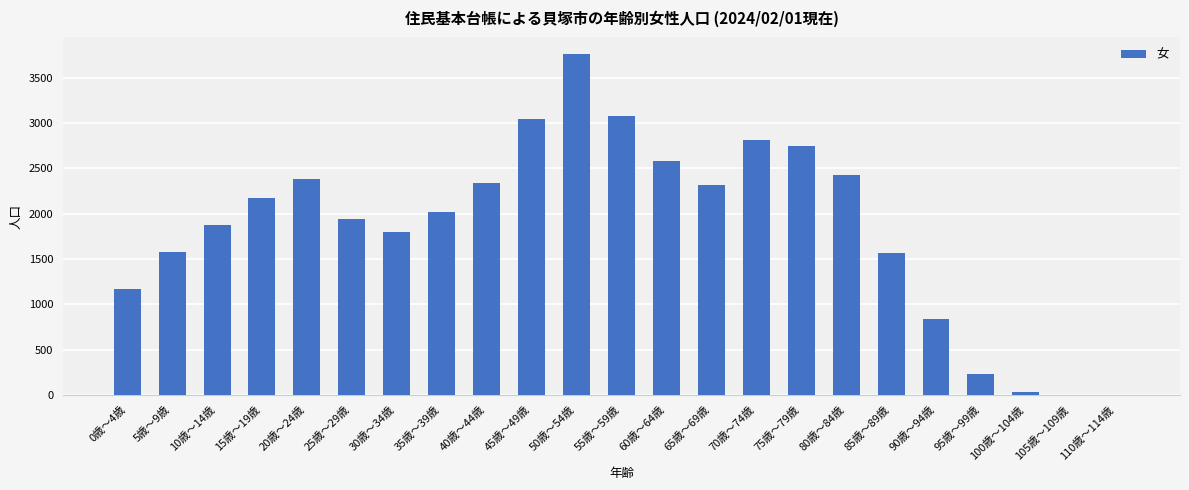

Which label corresponds to the largest value in the chart?

50歳～54歳